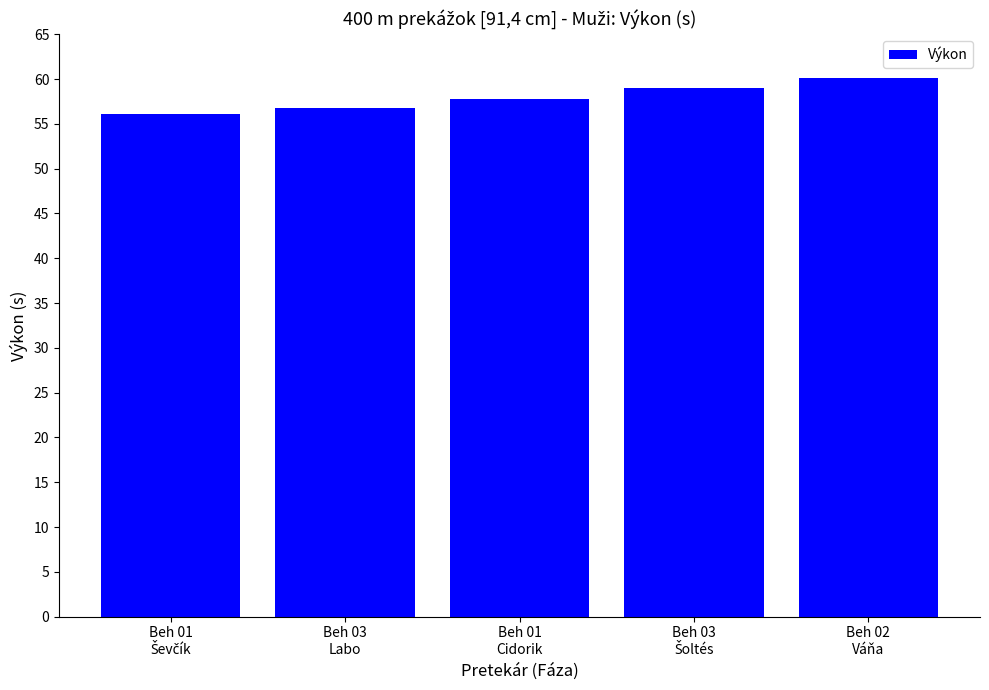

What is the smallest value displayed?

56.1